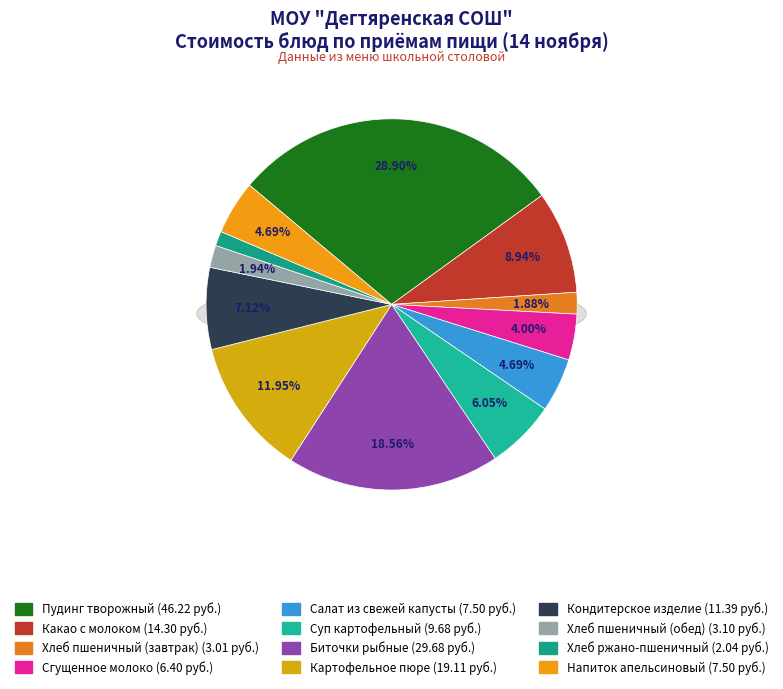

What is the change in value from Пудинг творожный to Хлеб ржано-пшеничный?

-44.2